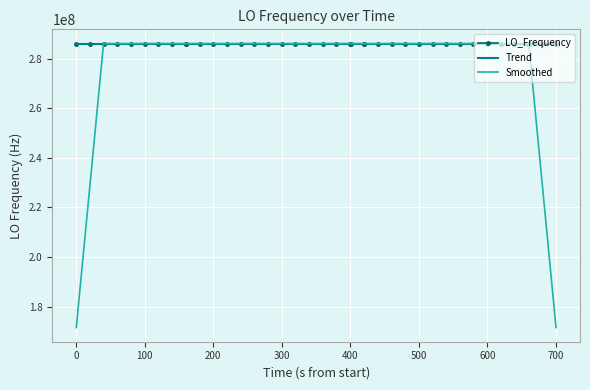

Which series has the widest spread of values?

Smoothed